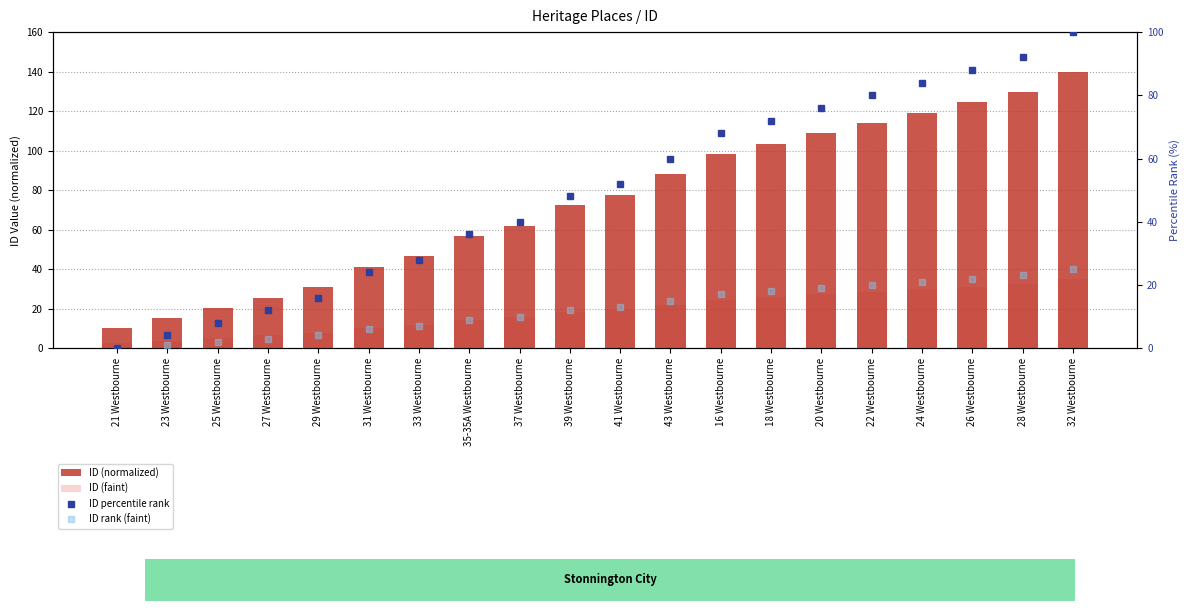

Reading right to left, what are all the values shown in this chart?

ID (normalized): 32 Westbourne=140.0	28 Westbourne=129.6	26 Westbourne=124.4	24 Westbourne=119.2	22 Westbourne=114.0	20 Westbourne=108.8	18 Westbourne=103.6	16 Westbourne=98.4	43 Westbourne=88.0	41 Westbourne=77.6	39 Westbourne=72.4	37 Westbourne=62.0	35-35A Westbourne=56.8	33 Westbourne=46.4	31 Westbourne=41.2	29 Westbourne=30.8	27 Westbourne=25.6	25 Westbourne=20.4	23 Westbourne=15.2	21 Westbourne=10.0
ID (faint): 32 Westbourne=35.0	28 Westbourne=32.4	26 Westbourne=31.1	24 Westbourne=29.8	22 Westbourne=28.5	20 Westbourne=27.2	18 Westbourne=25.9	16 Westbourne=24.6	43 Westbourne=22.0	41 Westbourne=19.4	39 Westbourne=18.1	37 Westbourne=15.5	35-35A Westbourne=14.2	33 Westbourne=11.6	31 Westbourne=10.3	29 Westbourne=7.7	27 Westbourne=6.4	25 Westbourne=5.1	23 Westbourne=3.8	21 Westbourne=2.5
ID percentile rank: 32 Westbourne=100.0	28 Westbourne=92.0	26 Westbourne=88.0	24 Westbourne=84.0	22 Westbourne=80.0	20 Westbourne=76.0	18 Westbourne=72.0	16 Westbourne=68.0	43 Westbourne=60.0	41 Westbourne=52.0	39 Westbourne=48.0	37 Westbourne=40.0	35-35A Westbourne=36.0	33 Westbourne=28.0	31 Westbourne=24.0	29 Westbourne=16.0	27 Westbourne=12.0	25 Westbourne=8.0	23 Westbourne=4.0	21 Westbourne=0.0
ID rank (faint): 32 Westbourne=25.0	28 Westbourne=23.0	26 Westbourne=22.0	24 Westbourne=21.0	22 Westbourne=20.0	20 Westbourne=19.0	18 Westbourne=18.0	16 Westbourne=17.0	43 Westbourne=15.0	41 Westbourne=13.0	39 Westbourne=12.0	37 Westbourne=10.0	35-35A Westbourne=9.0	33 Westbourne=7.0	31 Westbourne=6.0	29 Westbourne=4.0	27 Westbourne=3.0	25 Westbourne=2.0	23 Westbourne=1.0	21 Westbourne=0.0